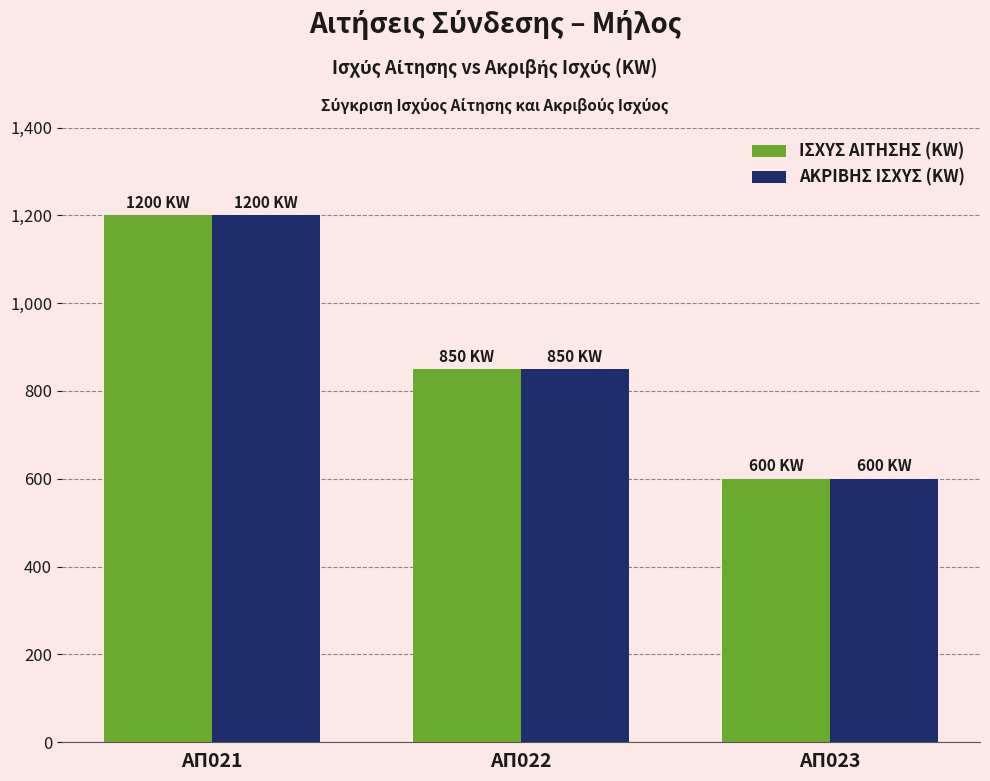

Which category has the highest value in the ΙΣΧΥΣ ΑΙΤΗΣΗΣ (KW) series?

ΑΠ021